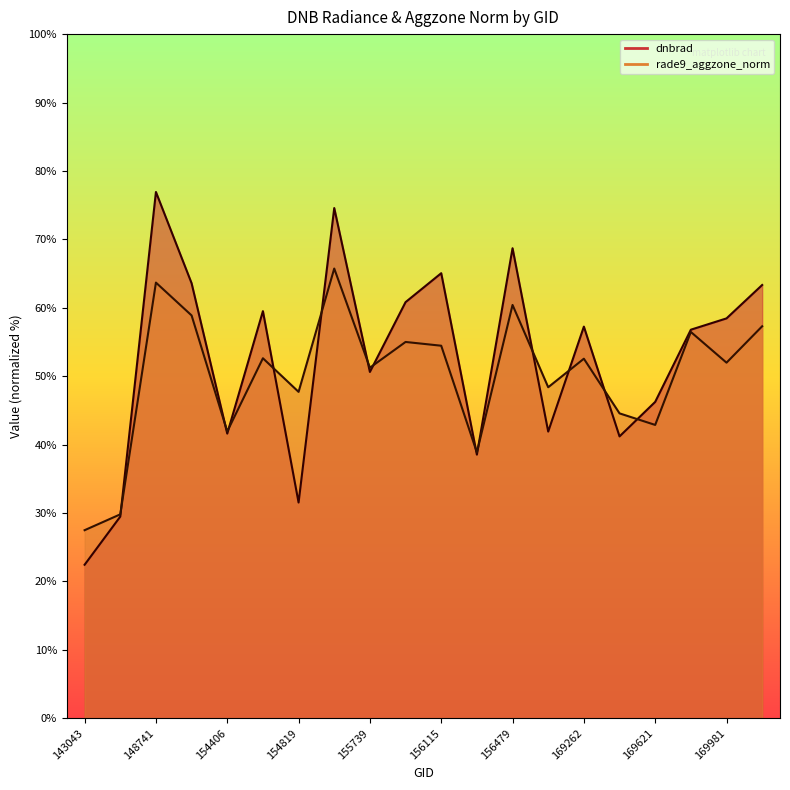

What is the average value of the rade9_aggzone_norm series?

50.1